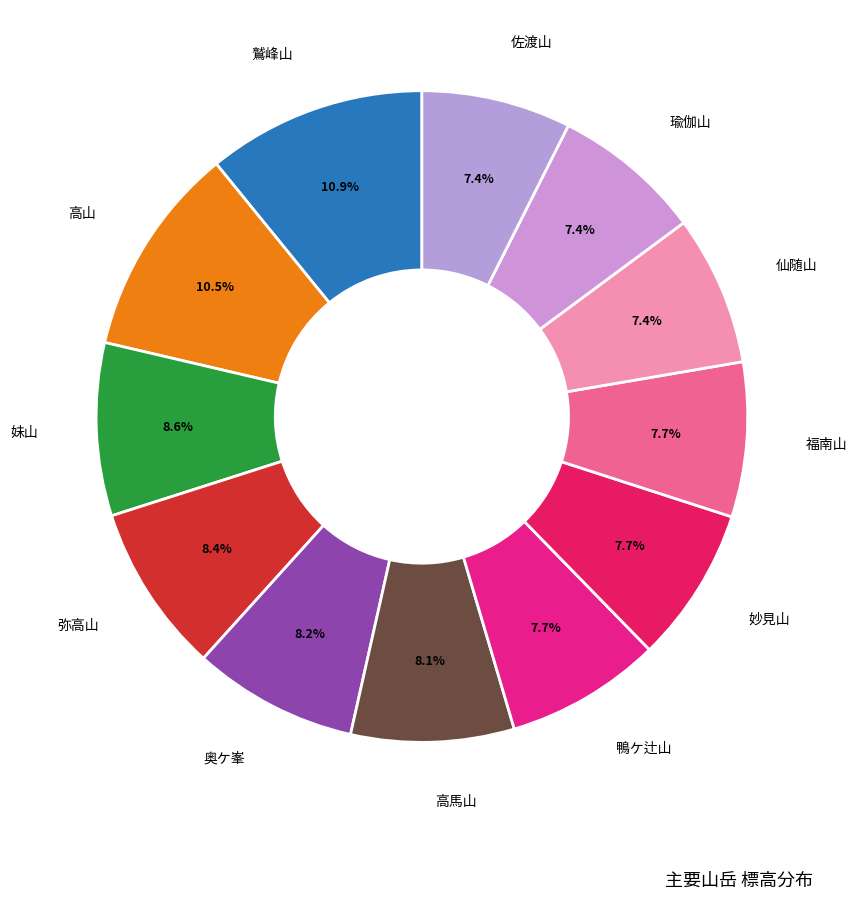

Count the number of slices in the pie.

12